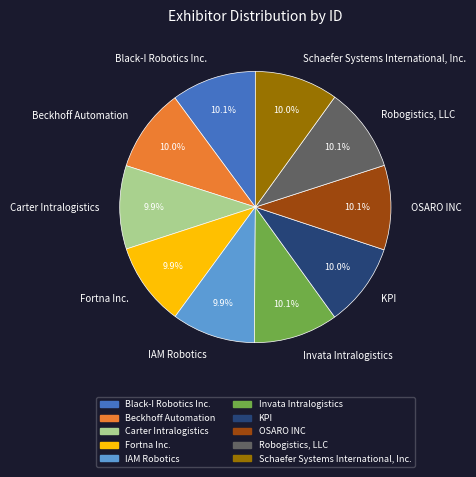

How much of the chart is everything except OSARO INC?

89.9%